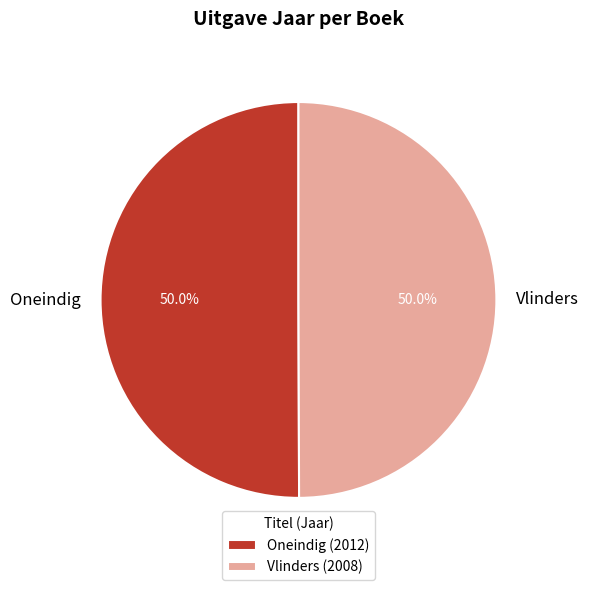

Is it true that Vlinders is 39% of the pie?

False